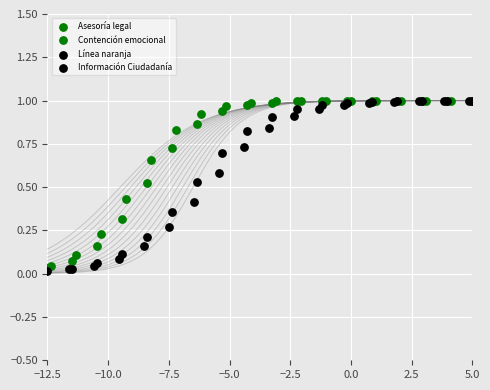

Which series has the largest Y range (max minus min)?

Información Ciudadanía